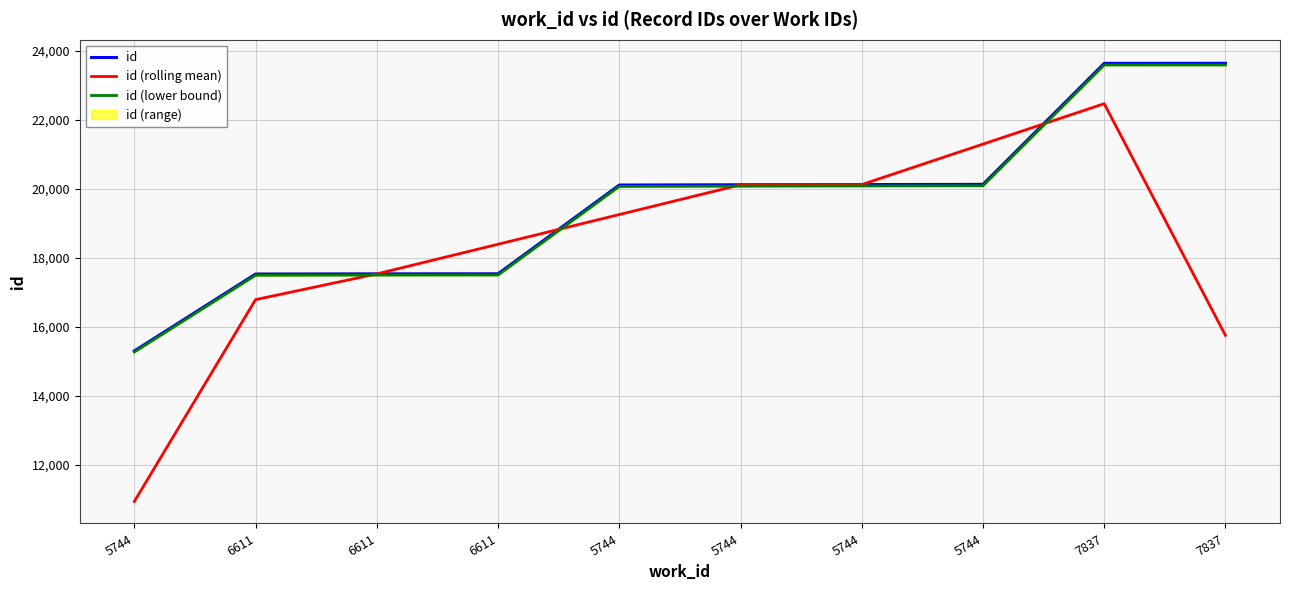

True or false: id (rolling mean) and id (lower bound) cross at least once.

True